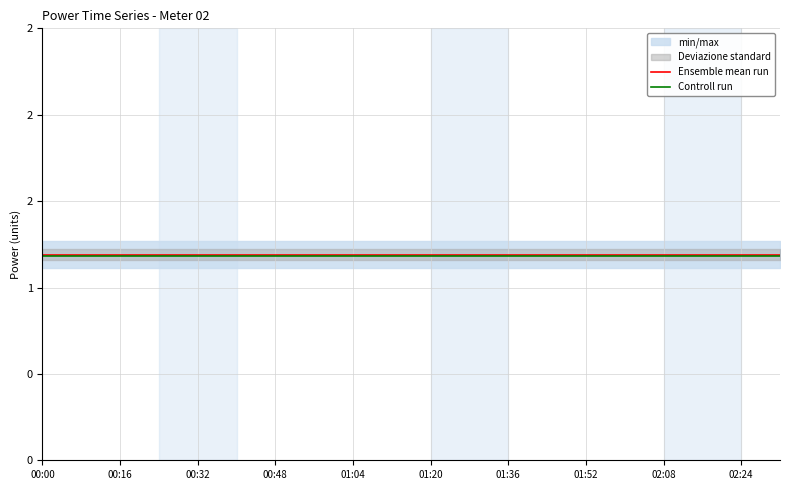

At how many categories does at least one series exceed 1?

20